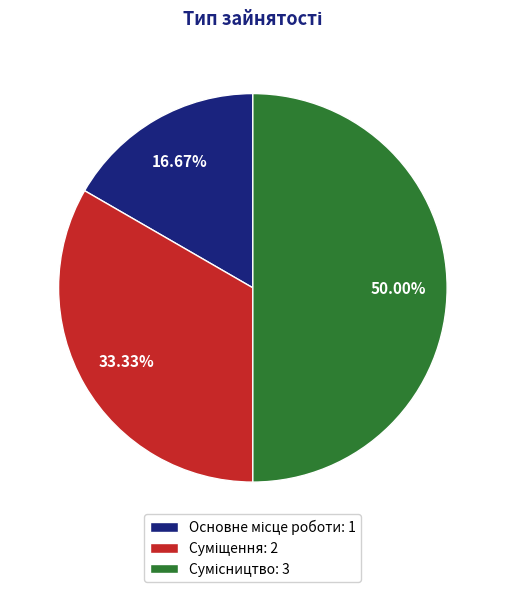

How many slices are in this pie chart?

3